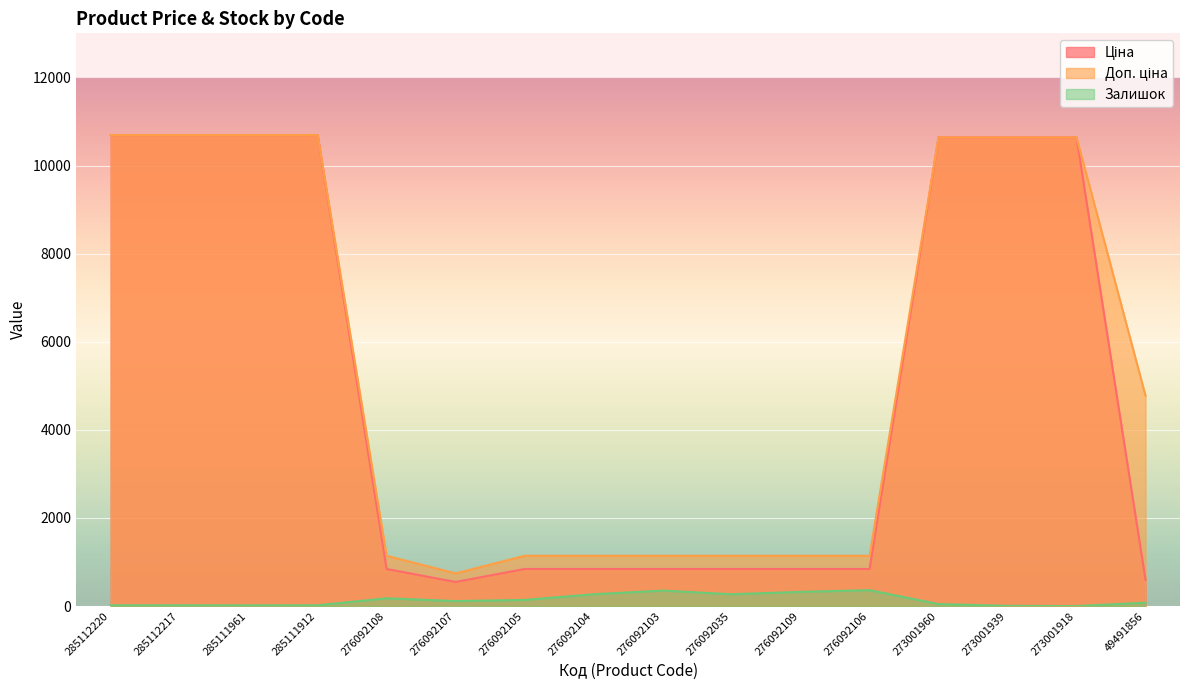

True or false: Залишок has more than 1 points higher than both neighbors.

True